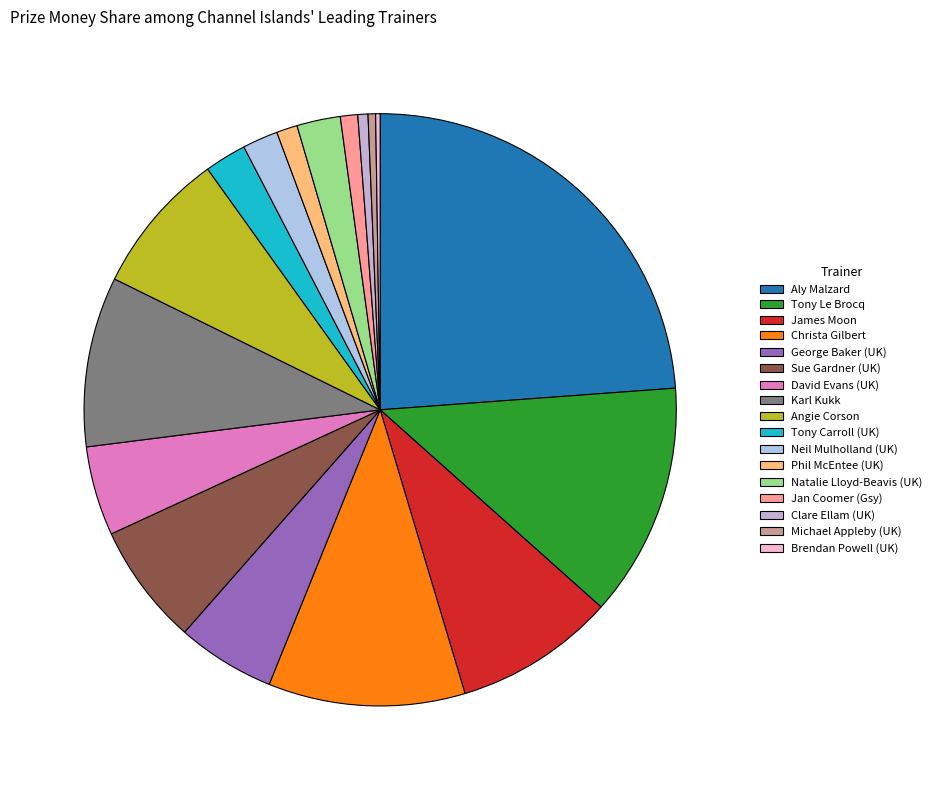

Is it true that Clare Ellam (UK) is 11% of the pie?

False